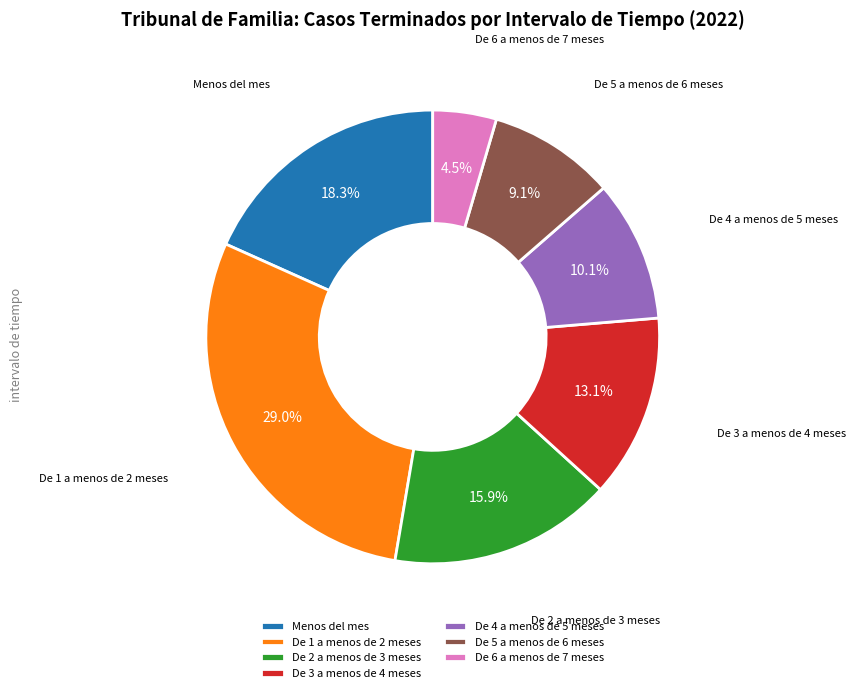

What is the largest slice in the pie chart?

De 1 a menos de 2 meses